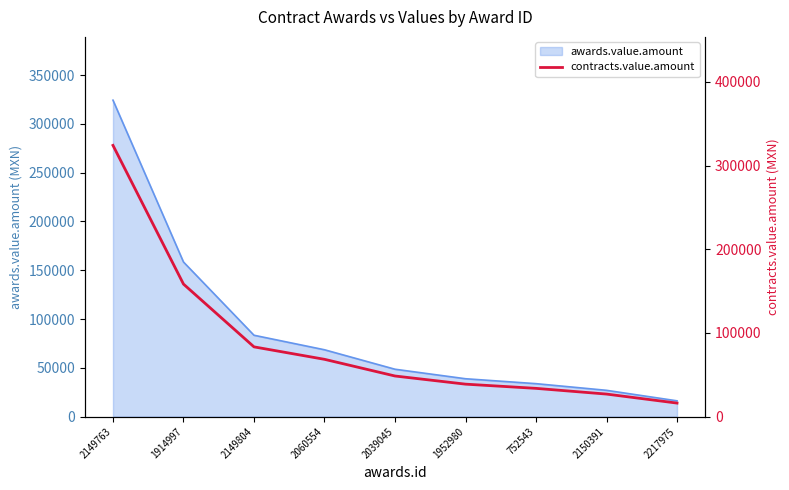

What is the maximum value for awards.value.amount?

324207.0